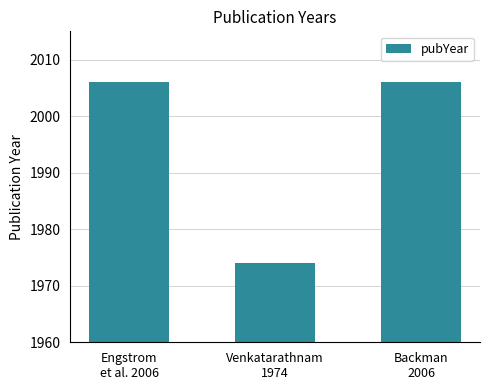

Are the bars grouped side by side (vs. stacked)?

No